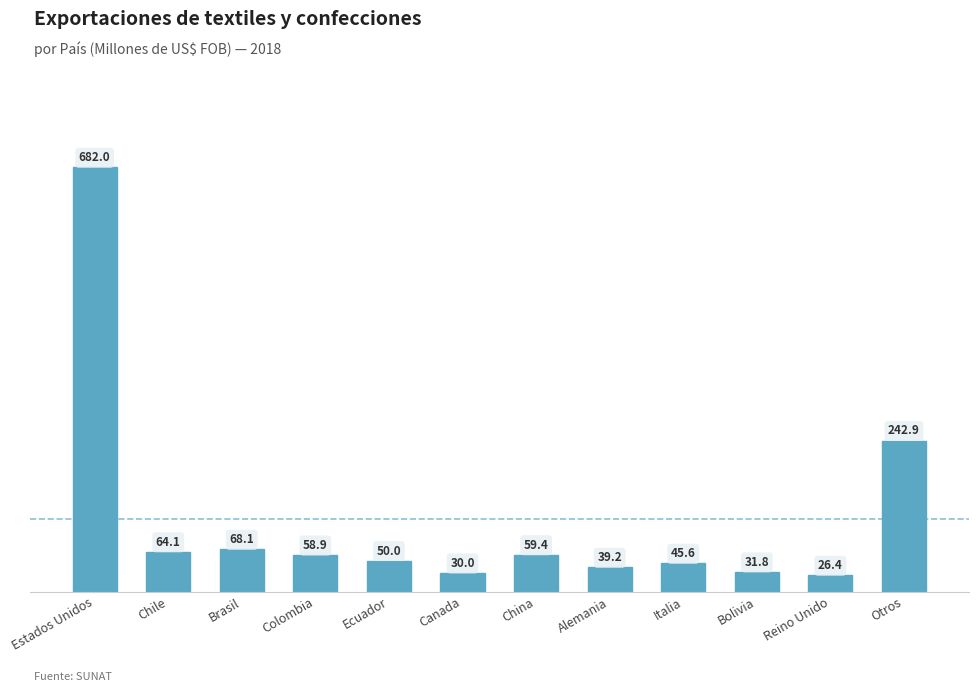

Reading left to right, list all the values displayed in this chart.

Estados Unidos=682.0	Chile=64.1	Brasil=68.1	Colombia=58.9	Ecuador=50.0	Canada=30.0	China=59.4	Alemania=39.2	Italia=45.6	Bolivia=31.8	Reino Unido=26.4	Otros=242.9